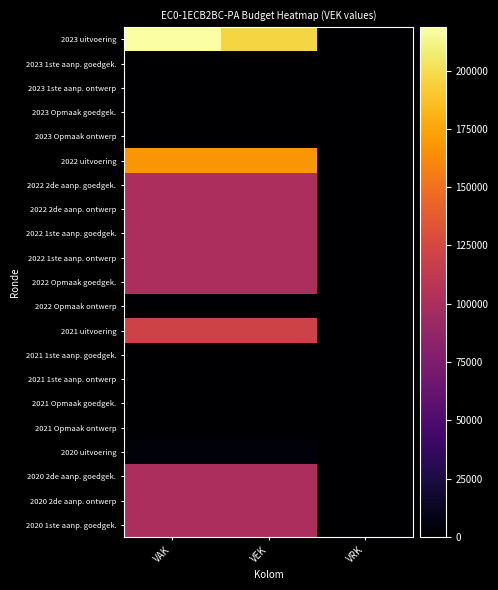

Which has a higher value, VAK or VRK?

VAK